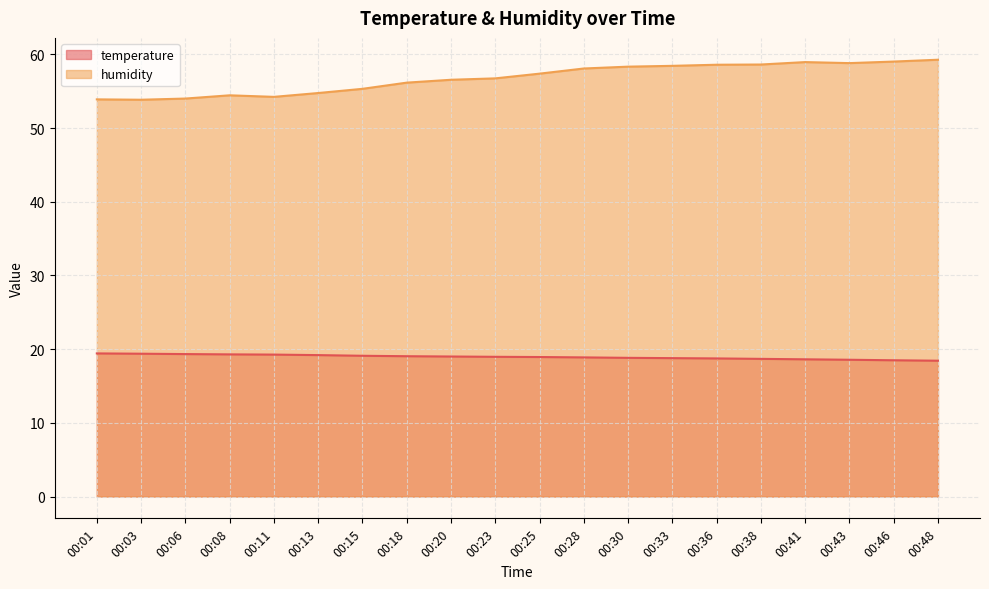

True or false: temperature has a value of 19.3 at 00:06.

True